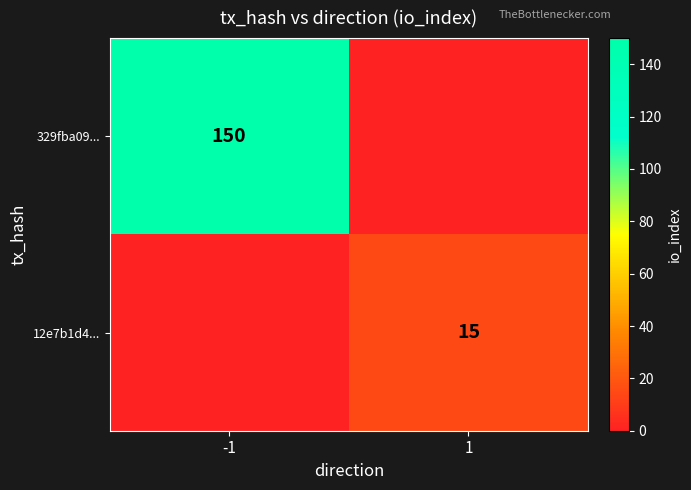

At how many categories does at least one series exceed 87?

1